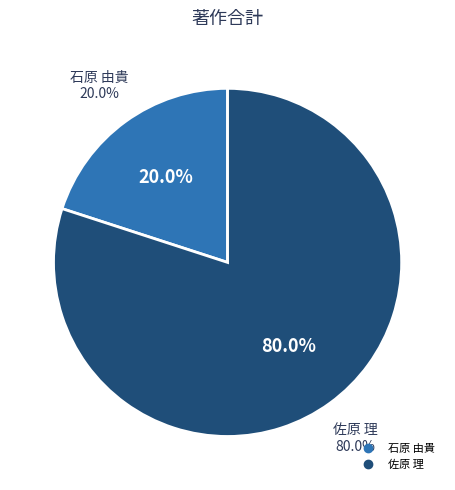

The 佐原 理 slice represents 73% of the pie. True or false?

False